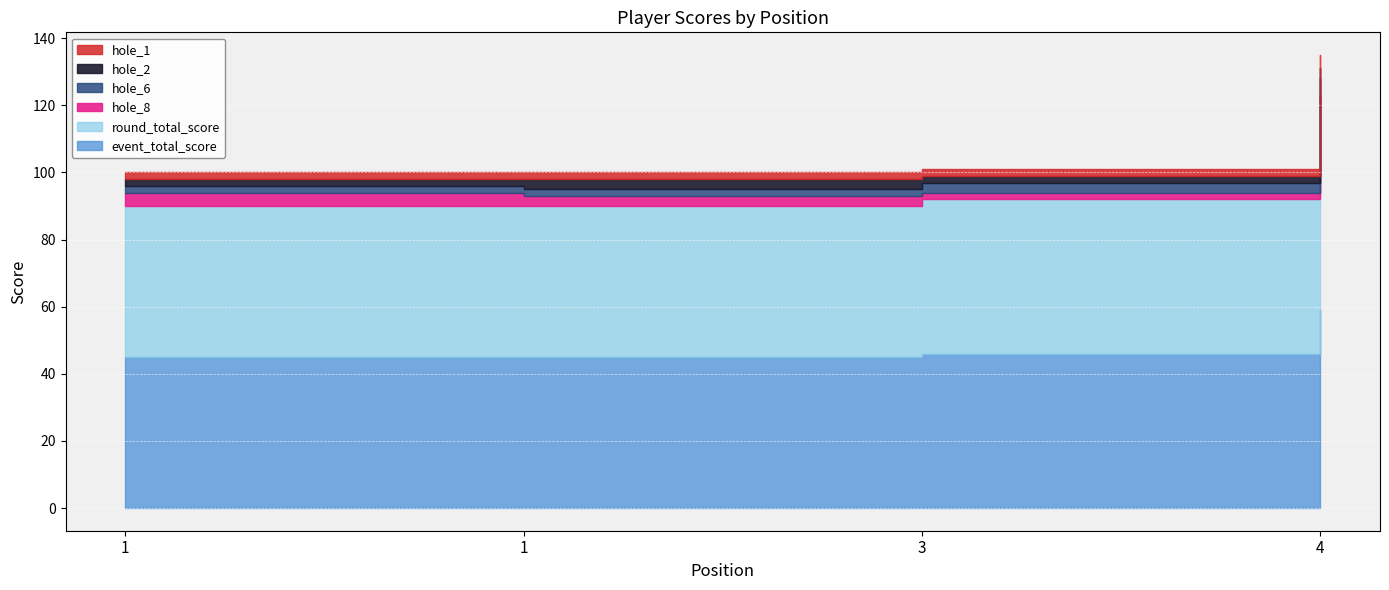

True or false: event_total_score and round_total_score intersect in this chart.

False